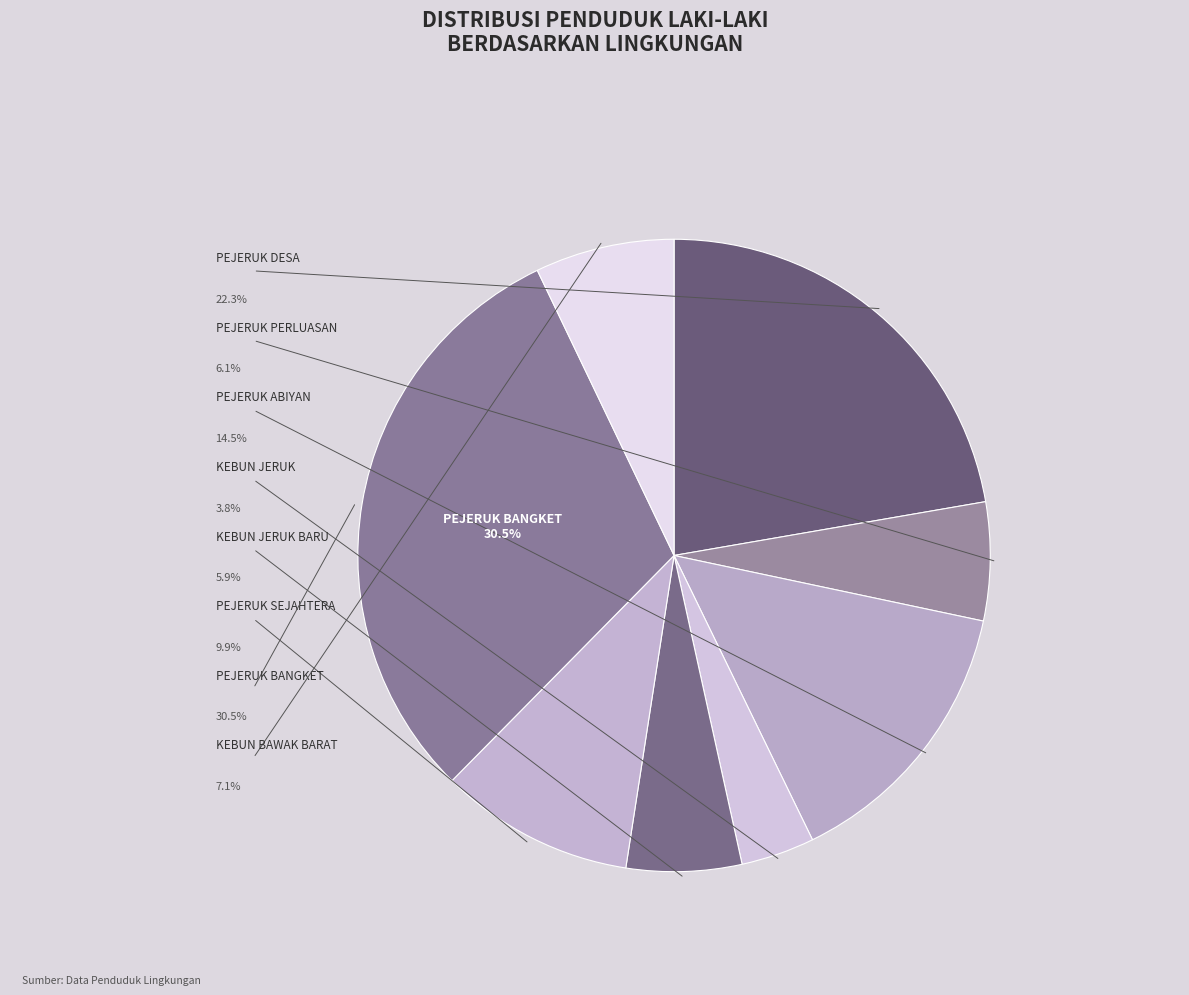

How many segments does this pie chart have?

8